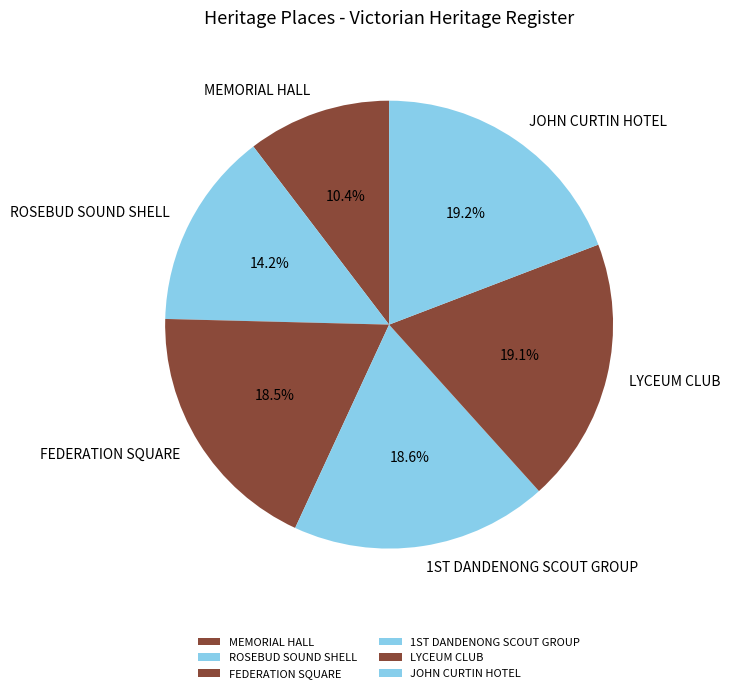

Which category has the smallest portion of the pie?

MEMORIAL HALL